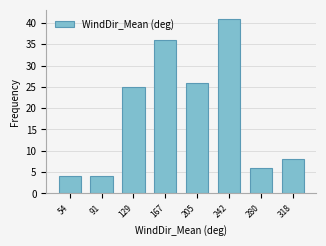

Reading right to left, transcribe all the data shown in this chart.

8	6	41	26	36	25	4	4